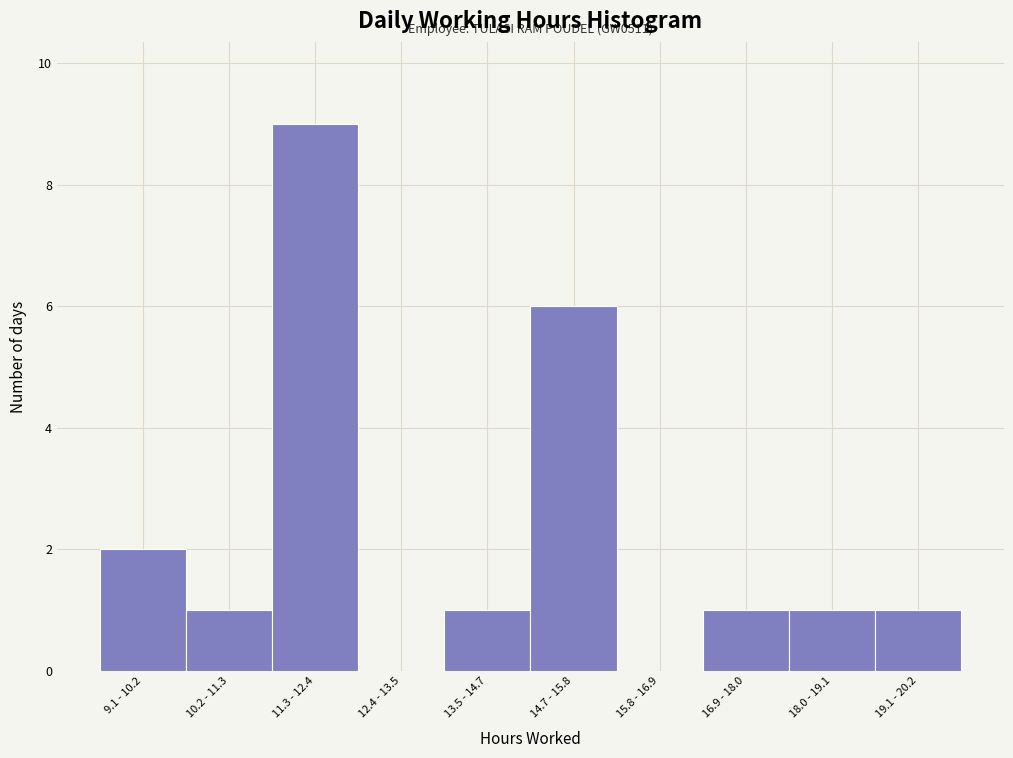

Reading left to right, extract all data points from this chart.

9.1 - 10.2=2	10.2 - 11.3=1	11.3 - 12.4=9	12.4 - 13.5=0	13.5 - 14.7=1	14.7 - 15.8=6	15.8 - 16.9=0	16.9 - 18.0=1	18.0 - 19.1=1	19.1 - 20.2=1